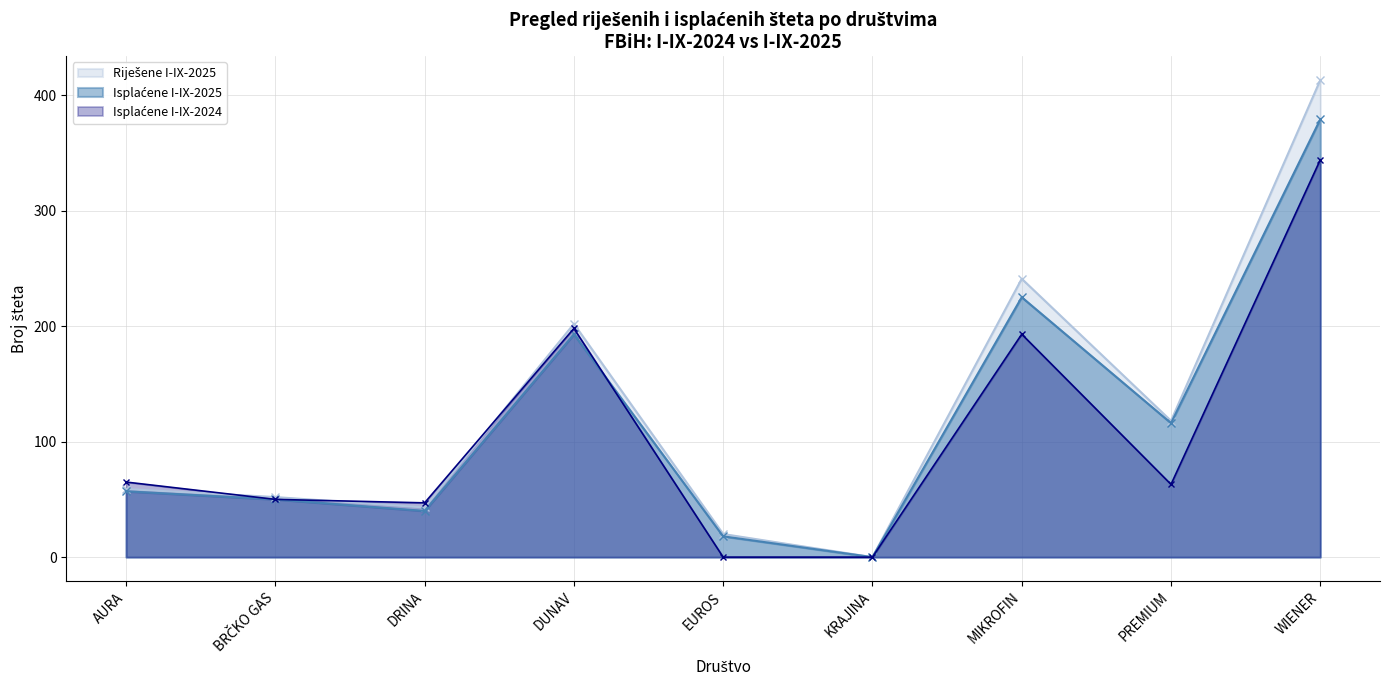

What is the greatest value displayed?

413